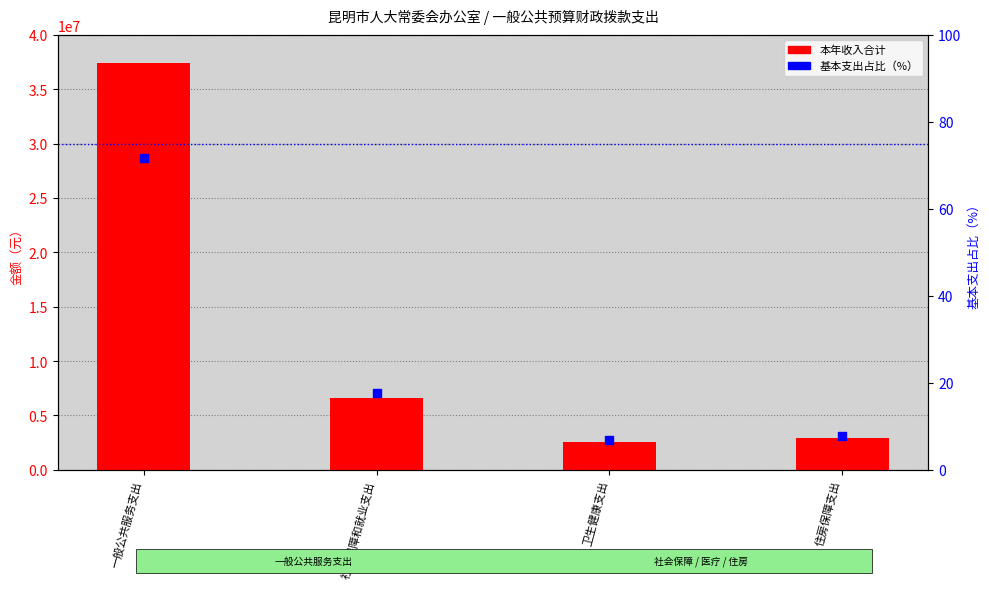

Is the value of 基本支出占比（%） at 住房保障支出 greater than the value of 本年收入合计 at 社会保障和就业支出?

No